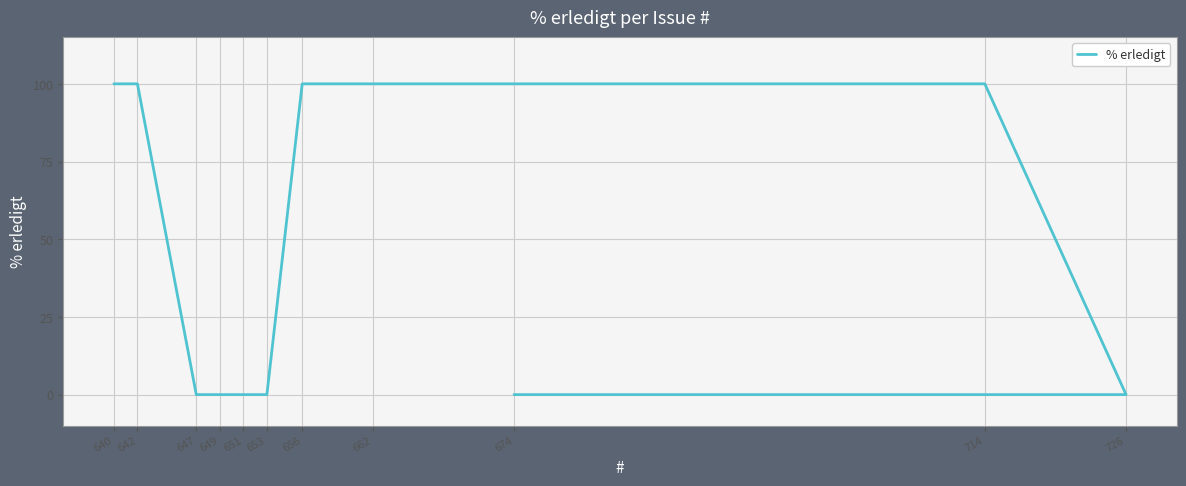

What is the greatest value displayed?

100